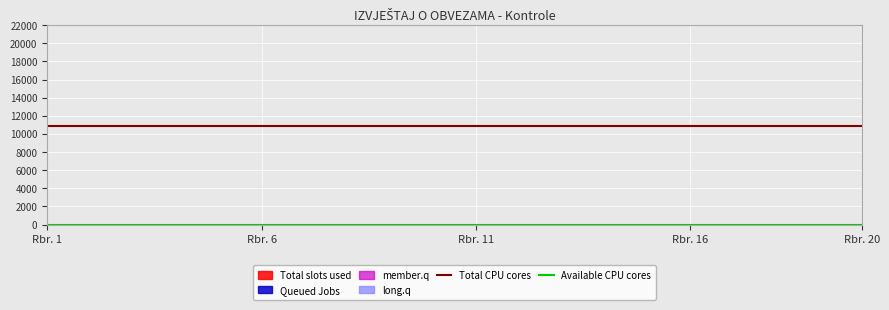

True or false: Total CPU cores and Available CPU cores intersect in this chart.

False